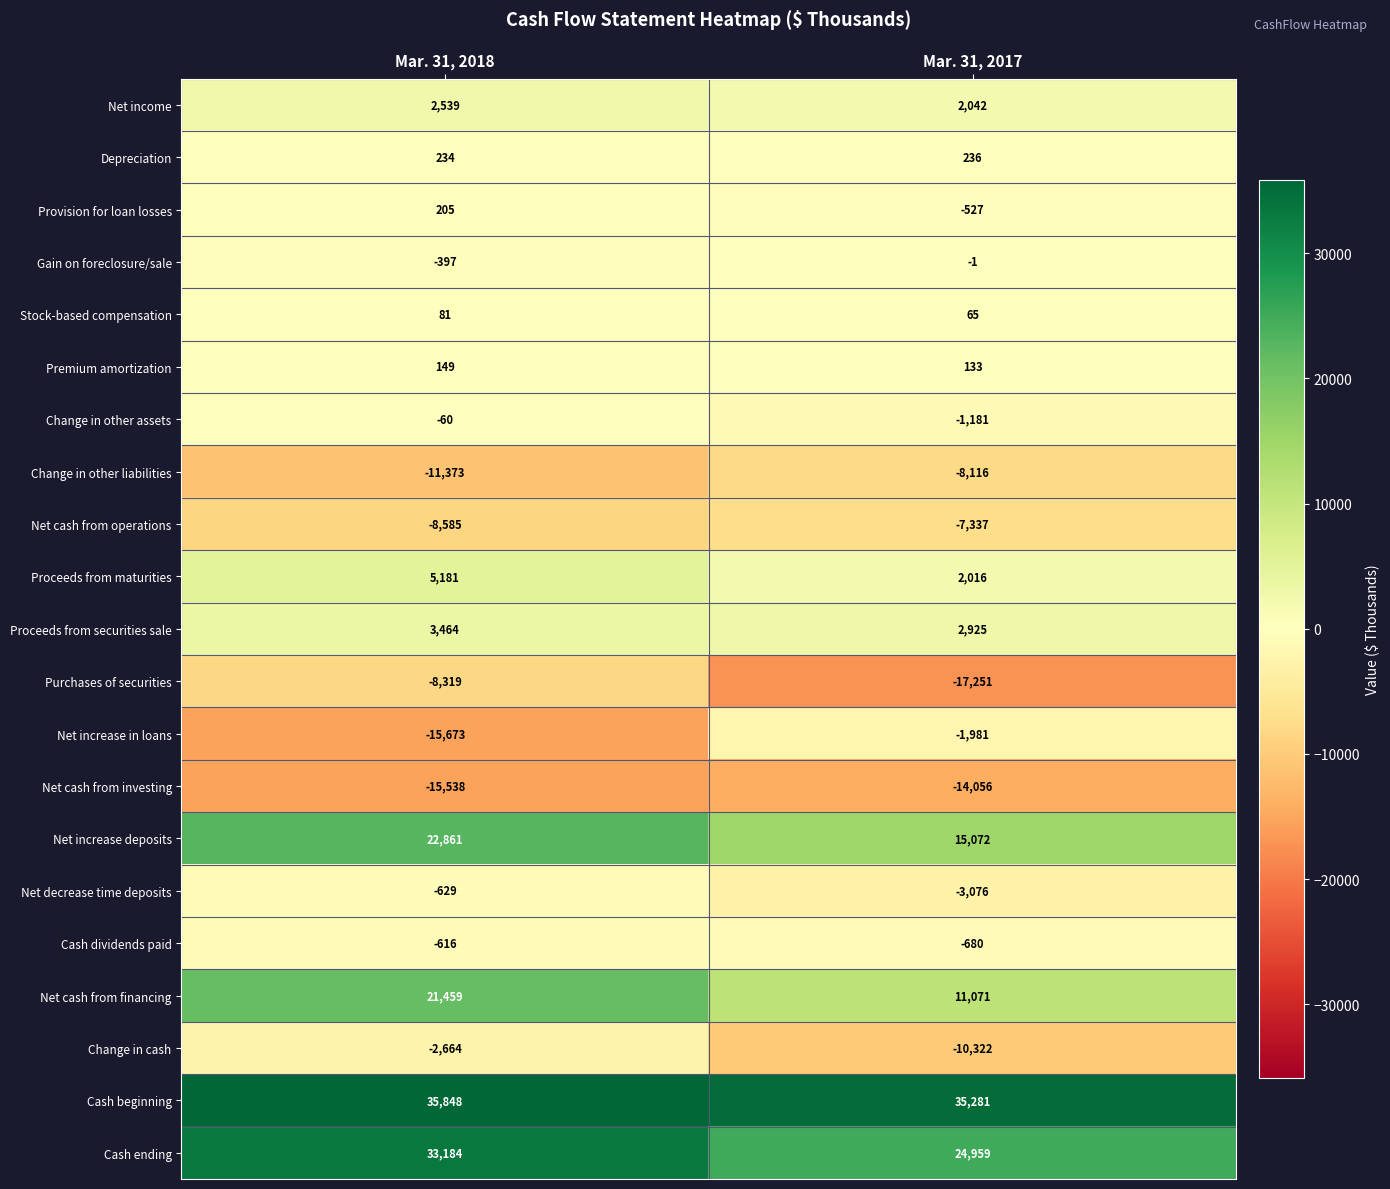

Which series has the largest range (max minus min)?

Net increase in loans